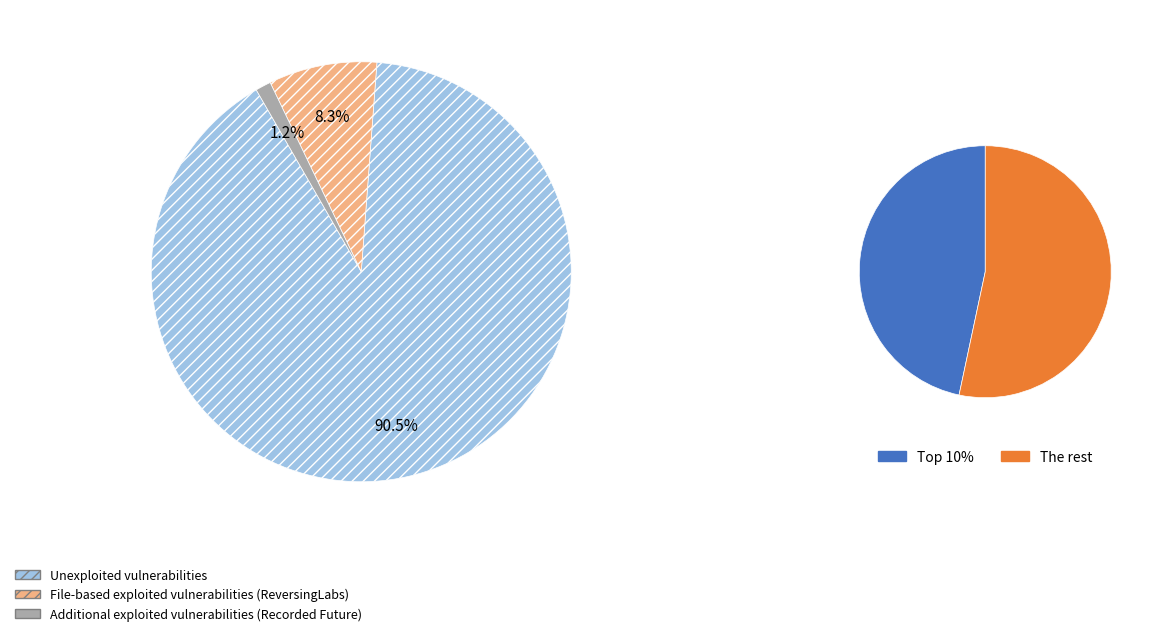

To the nearest percent, what portion does 2 represent?

9%